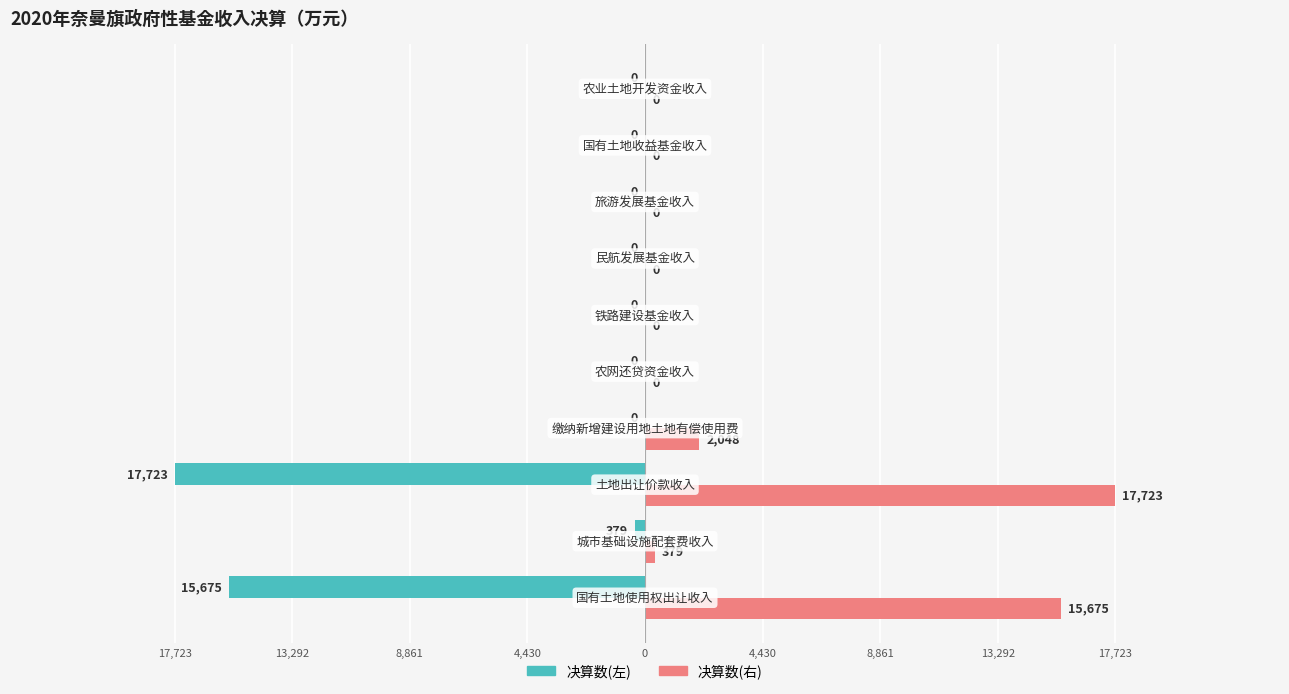

What are all the series names shown in the legend?

决算数(左), 决算数(右)